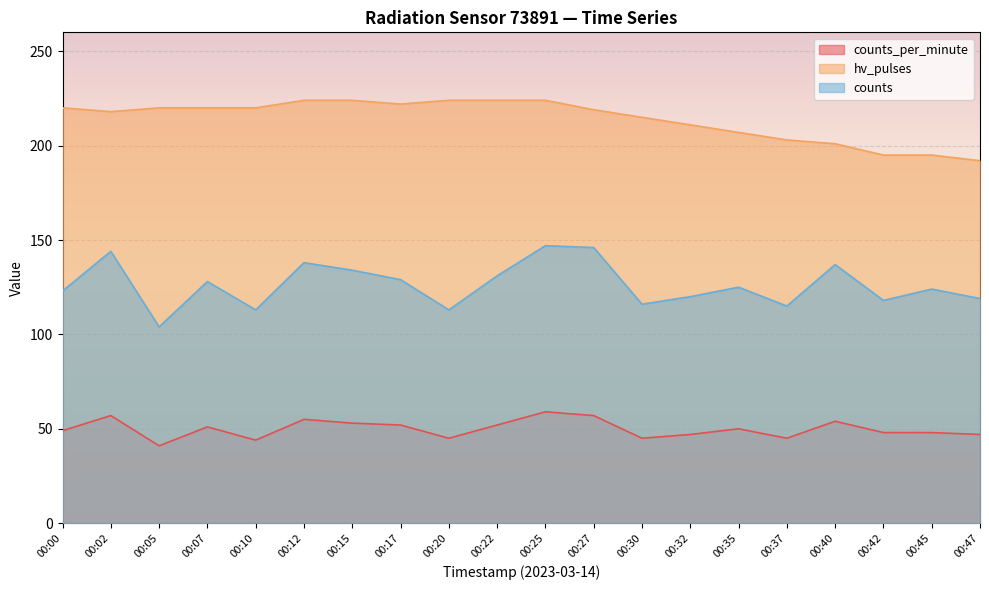

What is the sum of the counts values at 00:25 and 00:37?

262